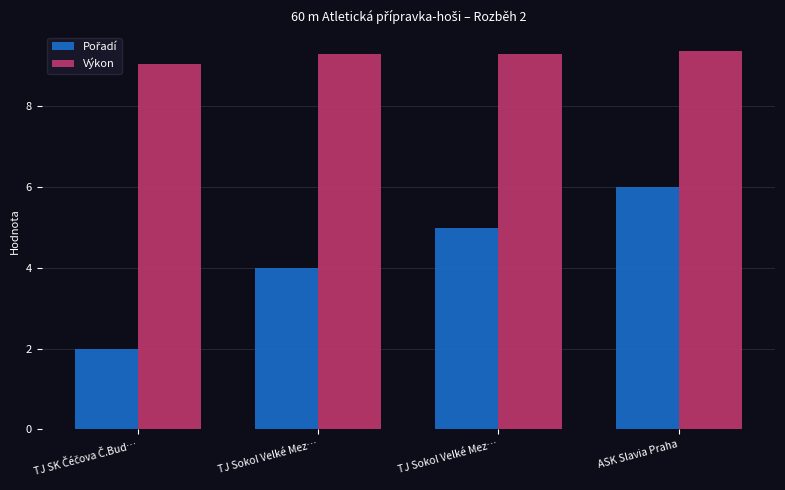

Which series has the largest total across all categories?

Výkon